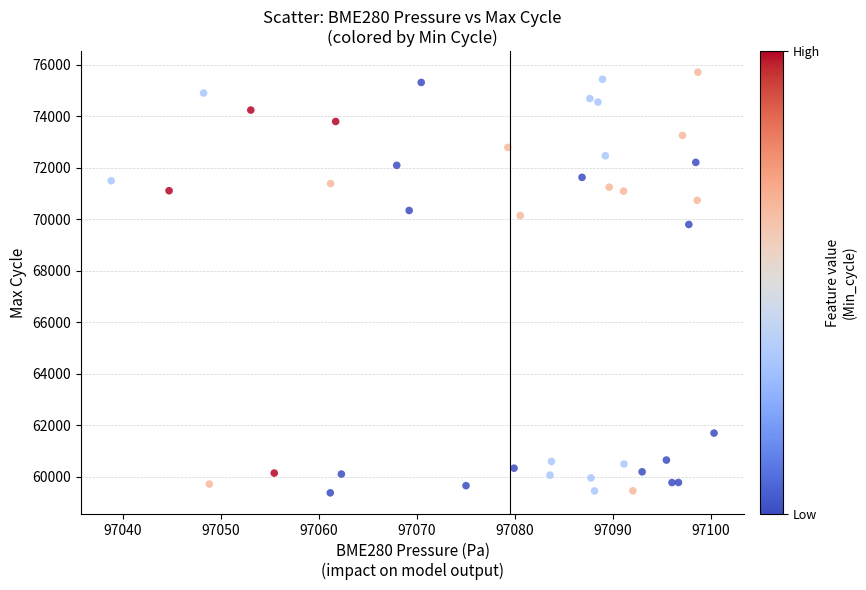

What Y value in the scatter plot is closest to 67548?

69803.7